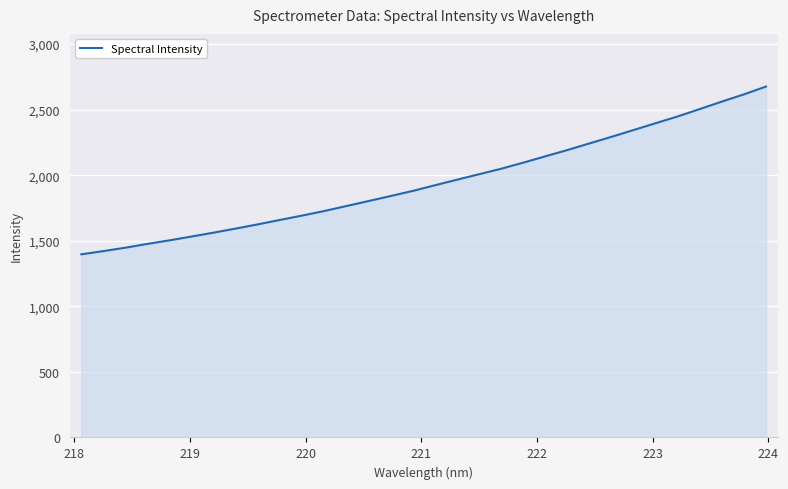

What is the smallest value displayed?

1396.6